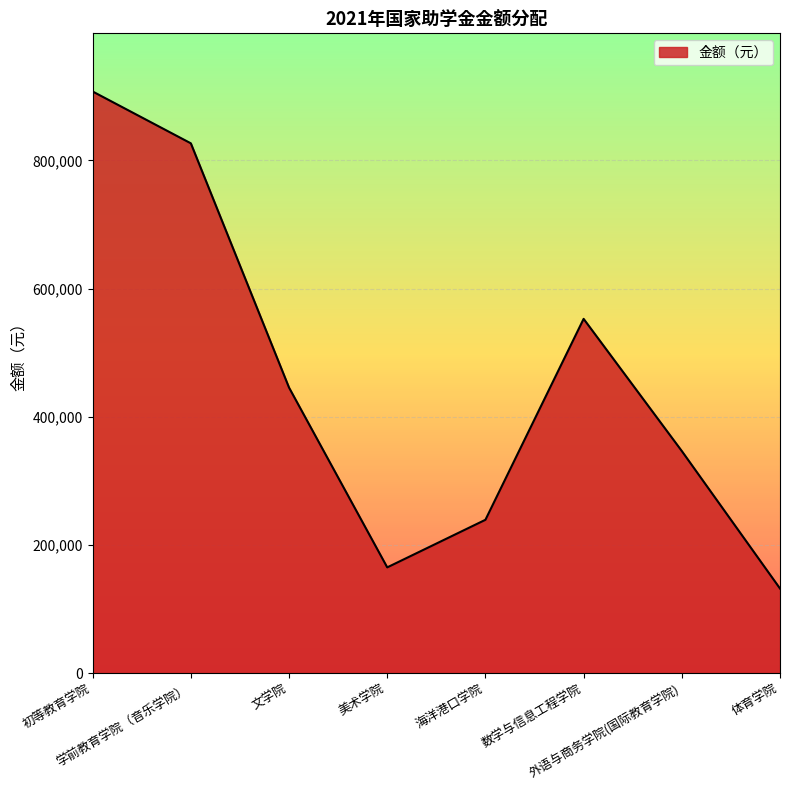

How many interior local valleys (lower than both neighbors) does the data have?

1